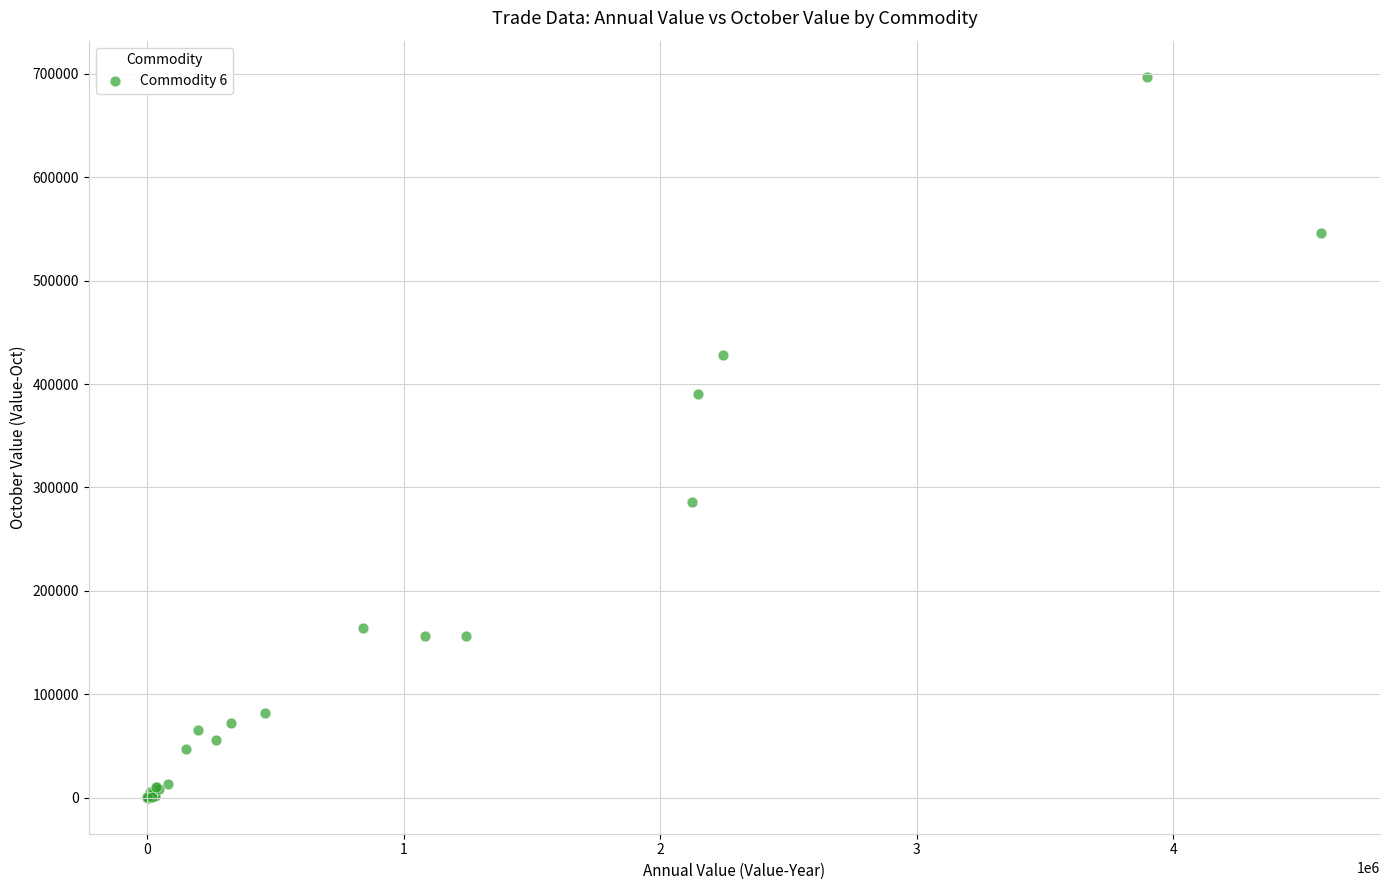

What Y value in the scatter plot is closest to 348595?

390510